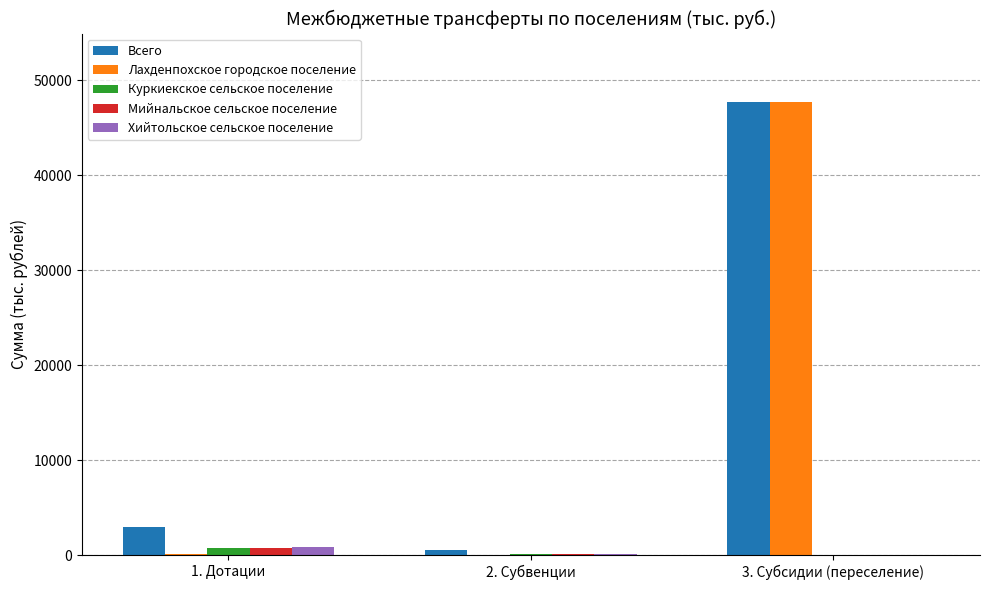

At which label does Хийтольское сельское поселение first exceed 130?

1. Дотации